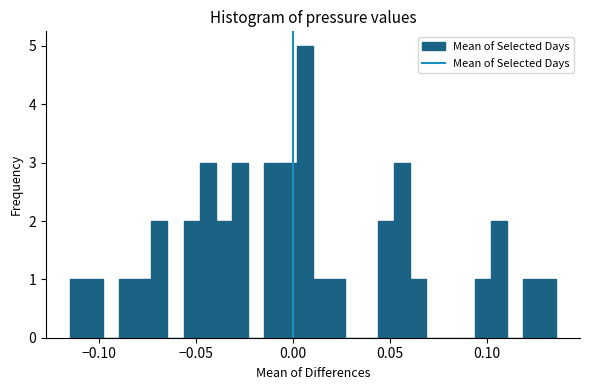

Read against the x-axis, roughly where is the centre of the tallest bar?

0.005